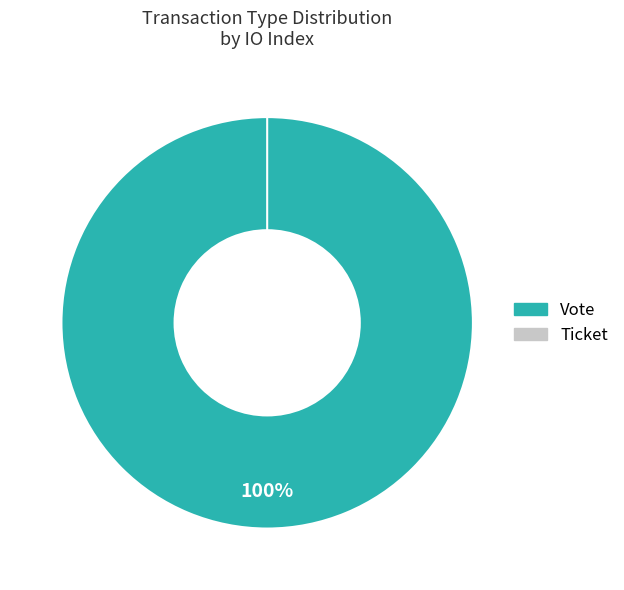

True or false: Ticket accounts for 1% of the total.

False